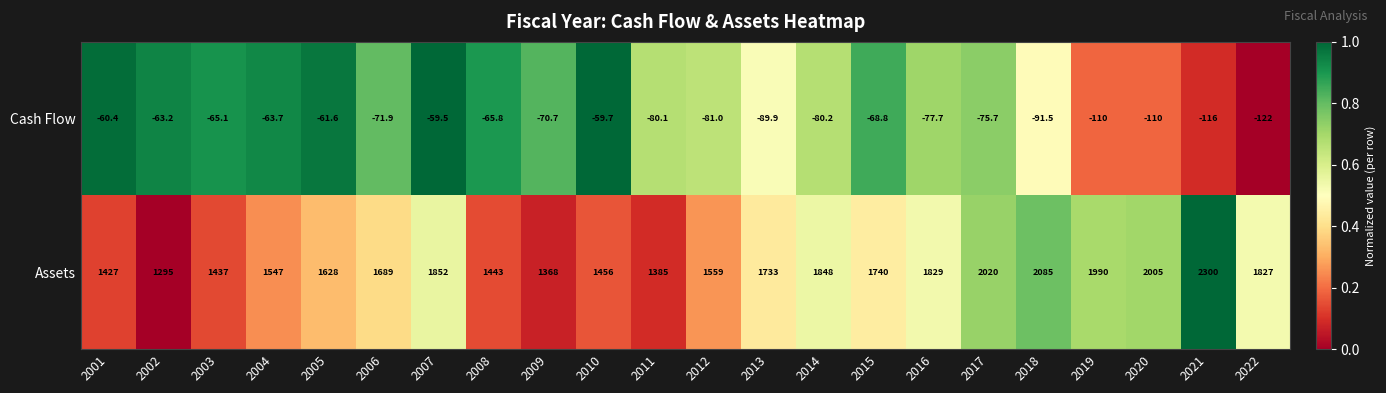

True or false: Assets has a value of 2147.5 at 2005.

False